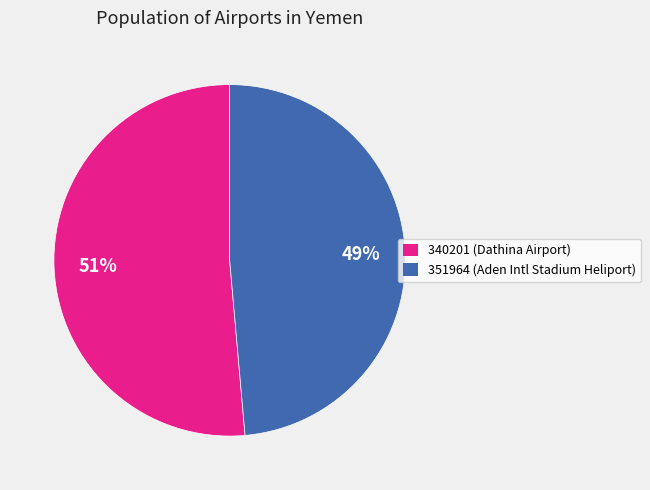

Rank the categories by value from highest to lowest.

340201, 351964